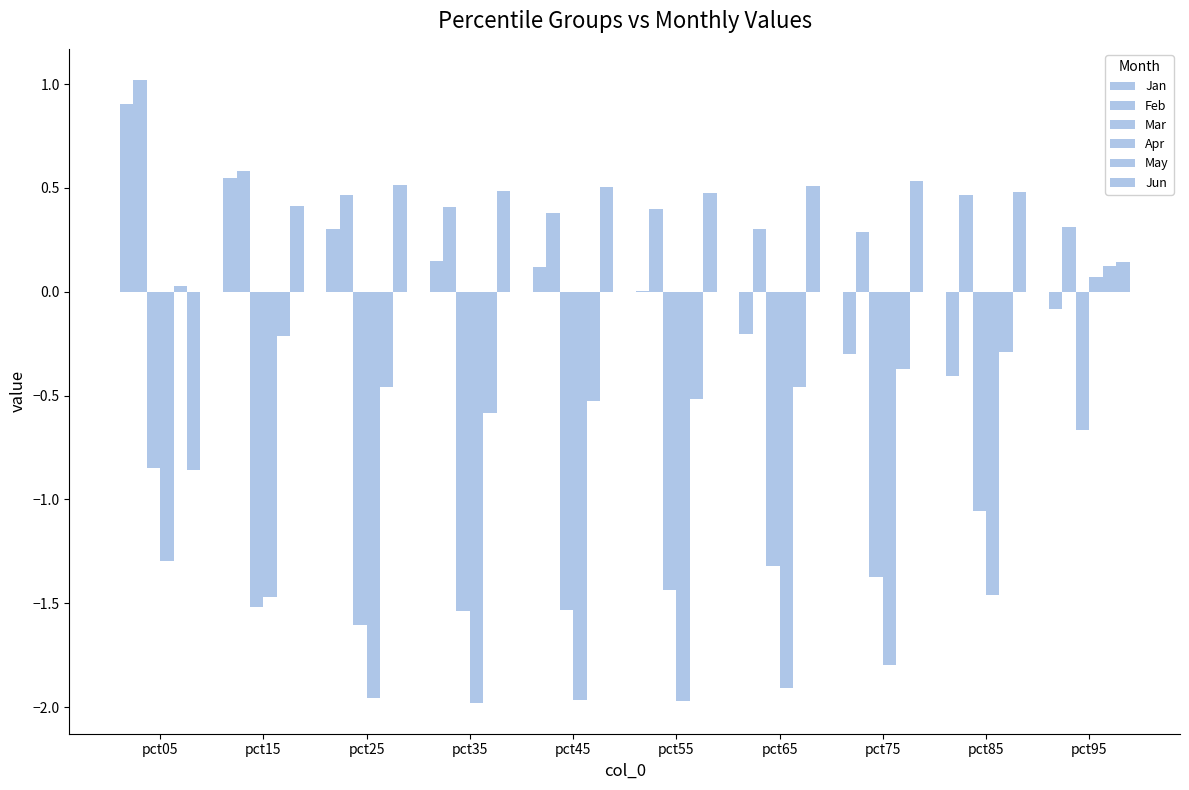

What is the total value across all series at pct85?

-2.3